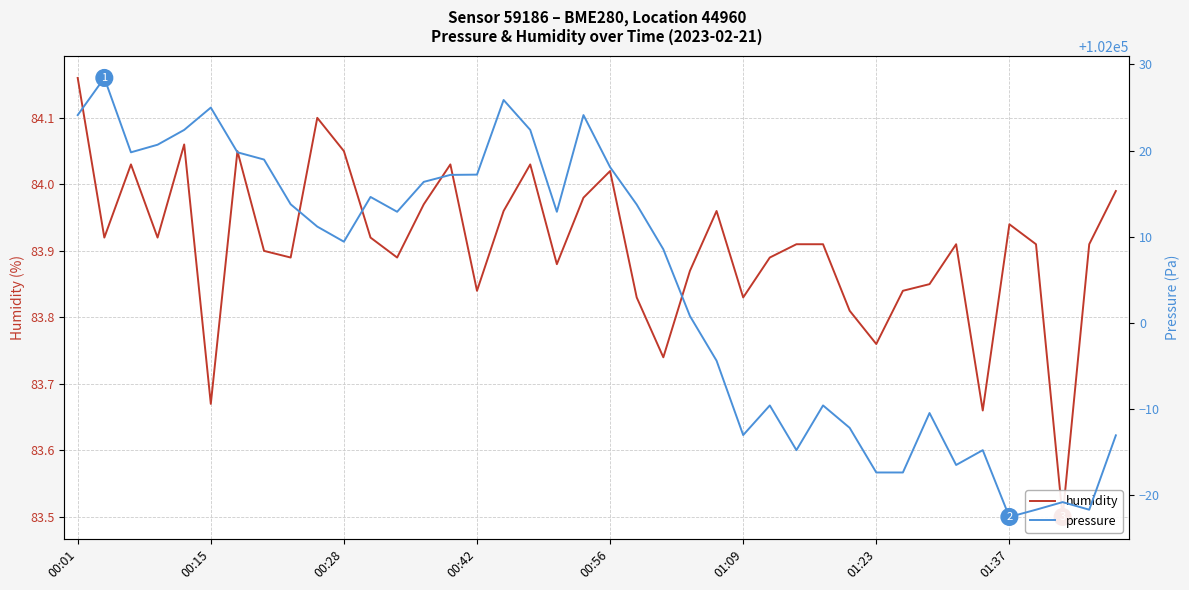

At 00:28, list the series in order from largest to smallest.

pressure, humidity